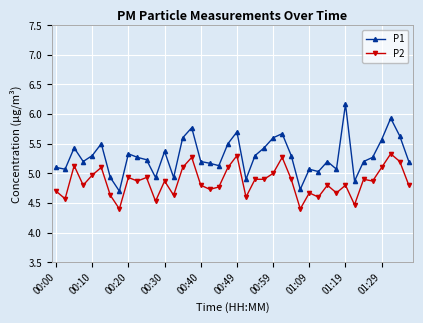

What is the value of the P2 point at the 30th from the left?

4.6